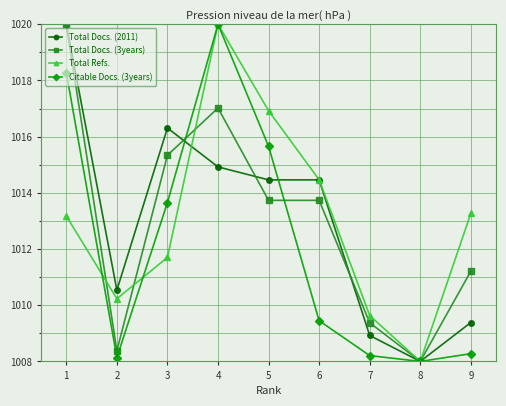

Is it true that Total Docs. (2011) equals 1014.5 at 5?

True